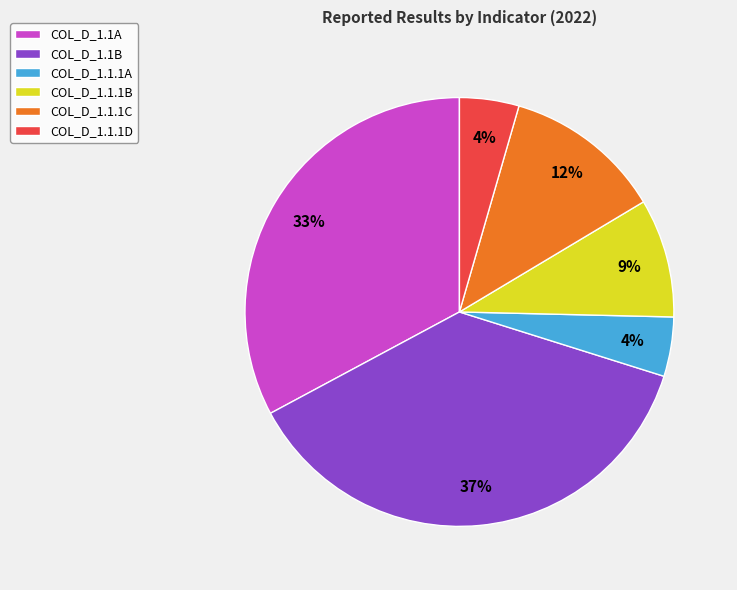

What is the largest slice in the pie chart?

COL_D_1.1B